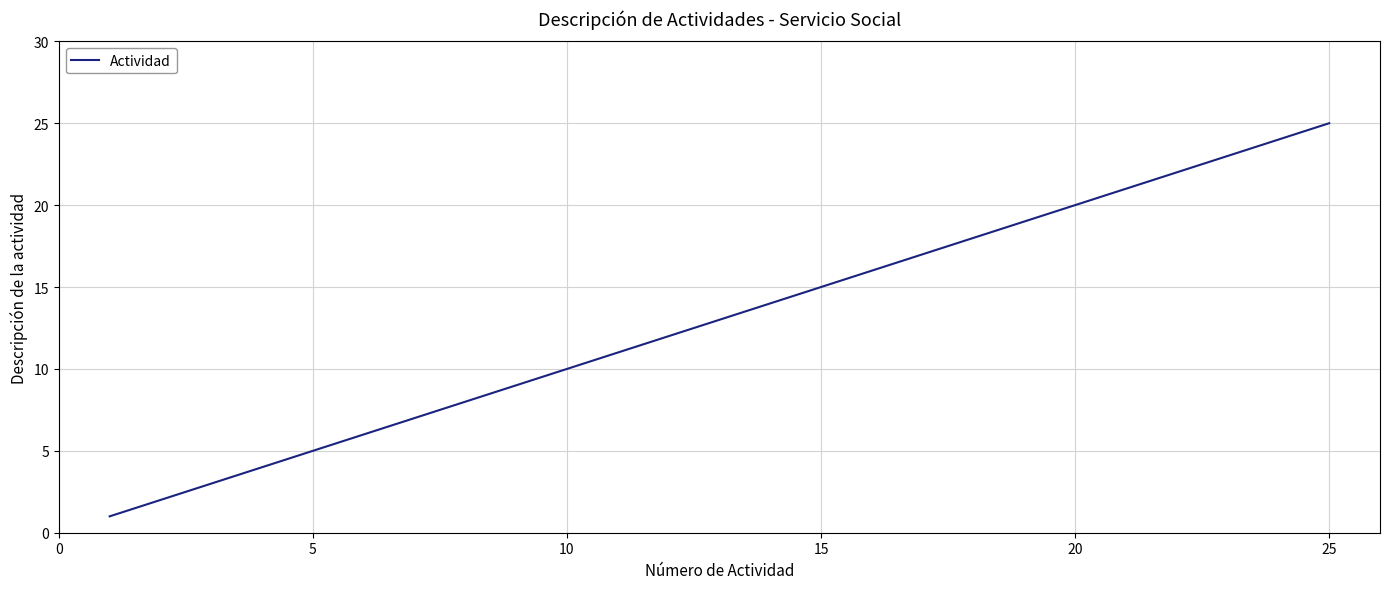

What is the maximum value shown in the chart?

25